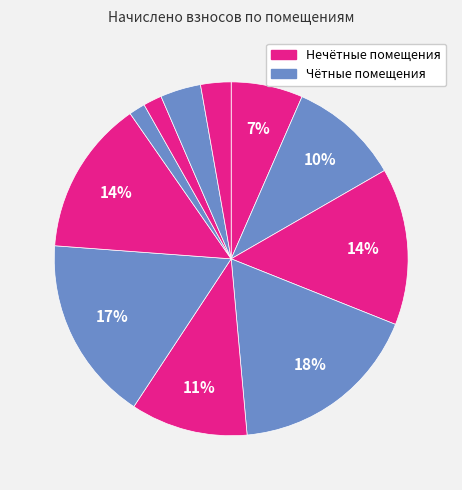

How many slices are in this pie chart?

11